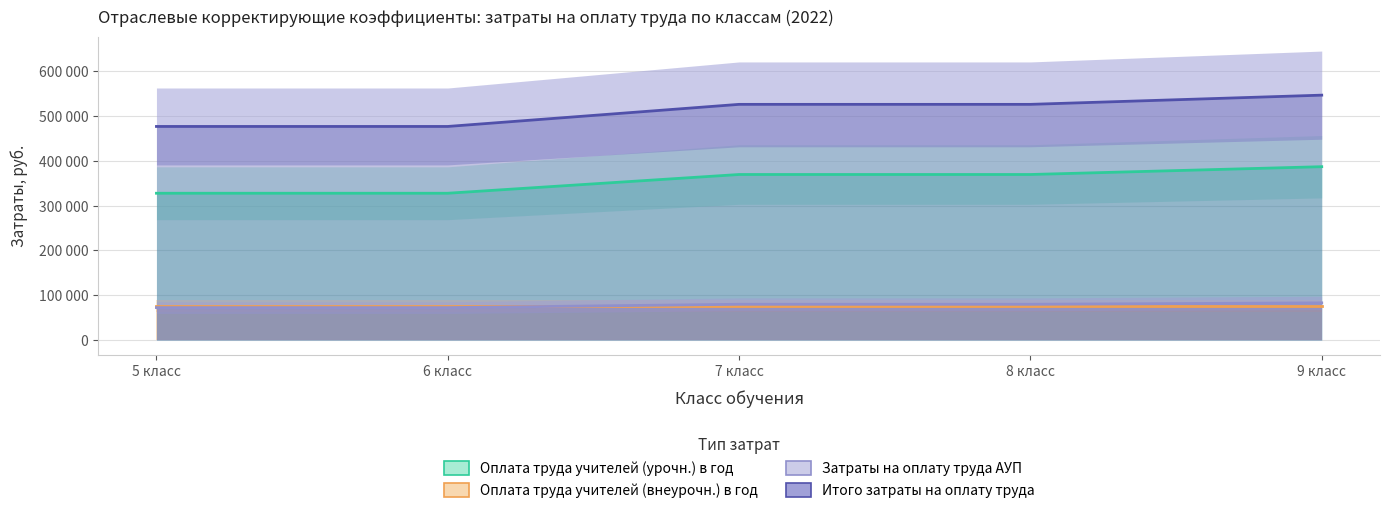

Which series has the widest spread of values?

Итого затраты на оплату труда